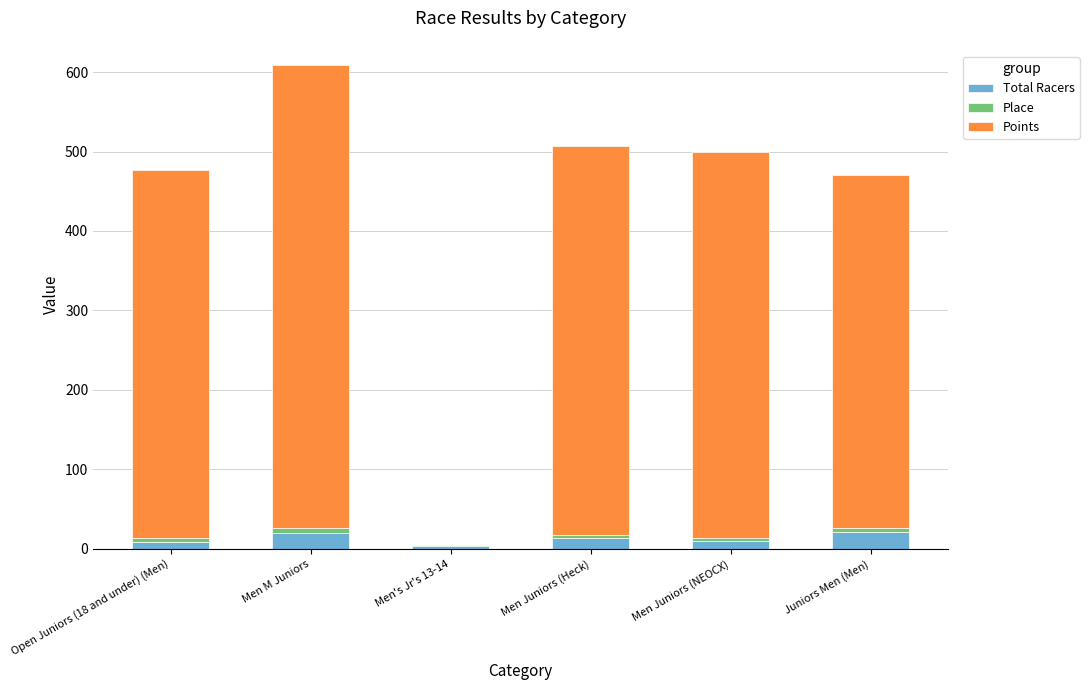

At which category is the sum across all series the highest?

Men M Juniors